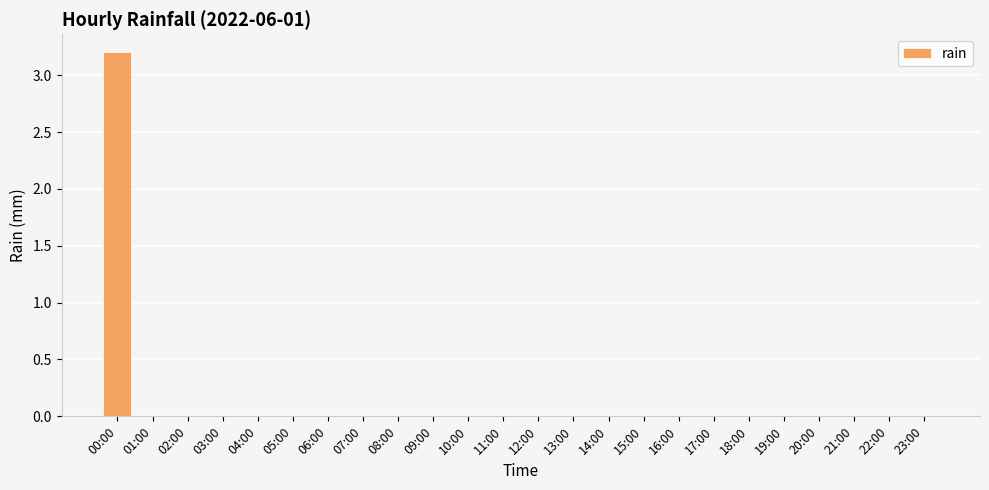

The chart shows a value of 0.0 at 19:00. True or false?

True